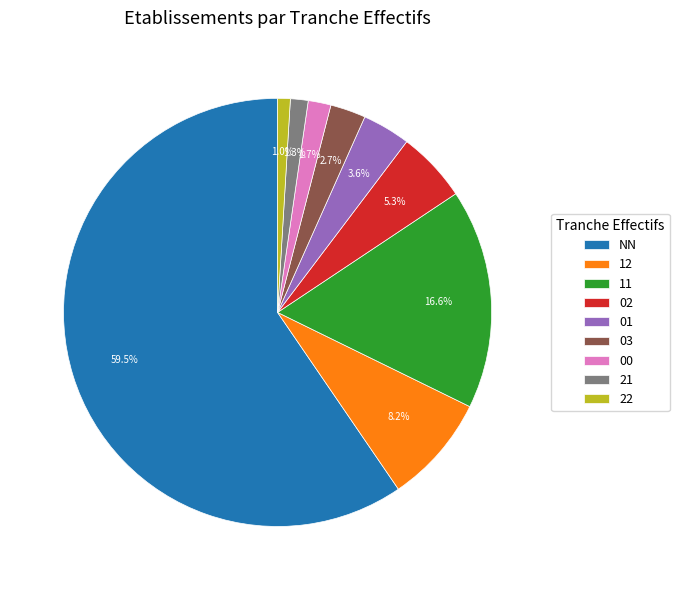

To the nearest percent, what is the combined percentage of 22 and 03?

4%